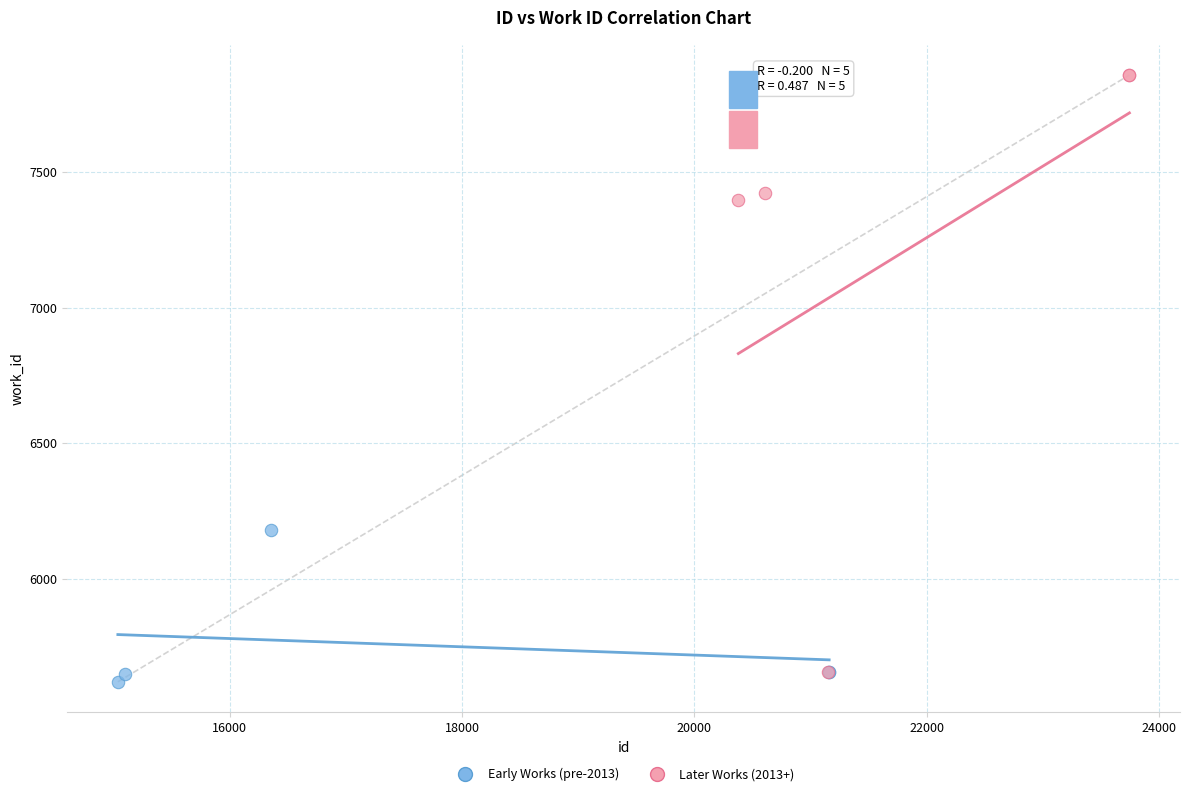

What are all the series names shown in the legend?

Early Works (pre-2013), Later Works (2013+)